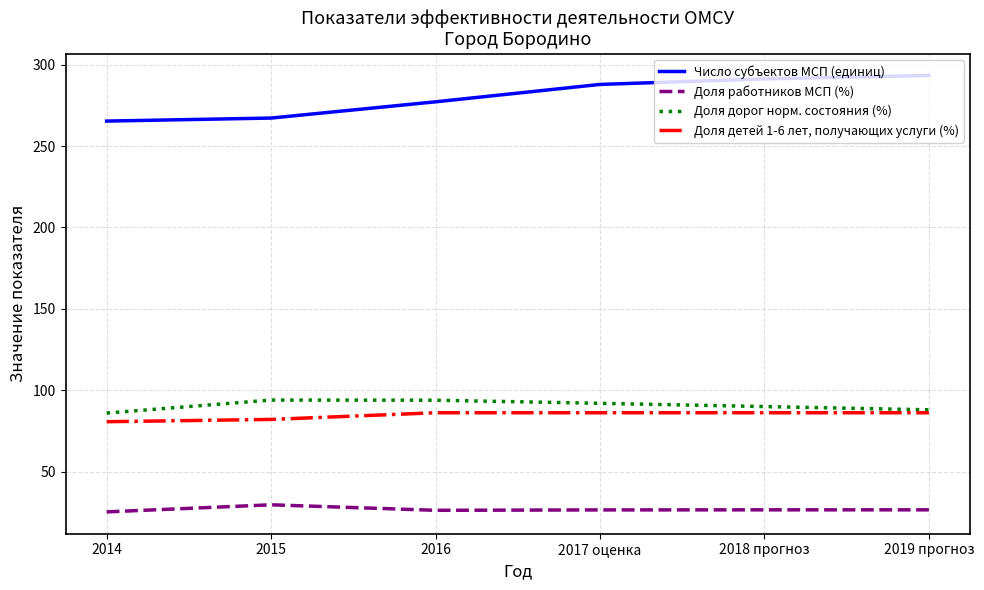

How many series are shown in this chart?

4